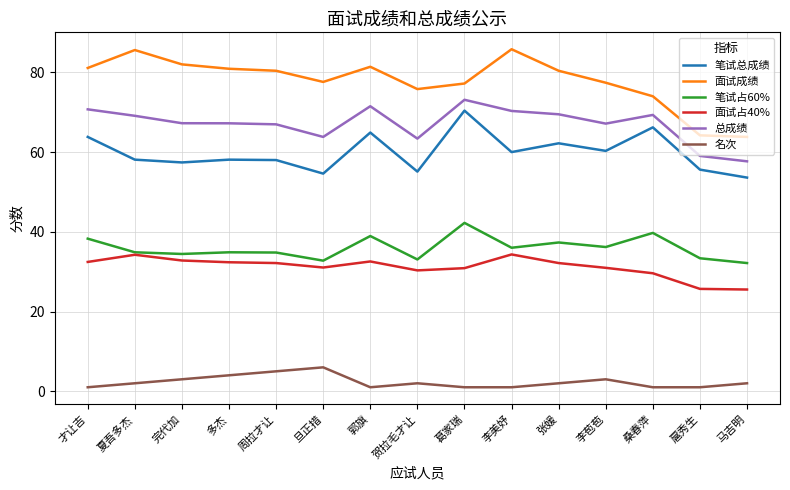

In 总成绩, how many points are higher than both neighbors (excluding endpoints)?

3